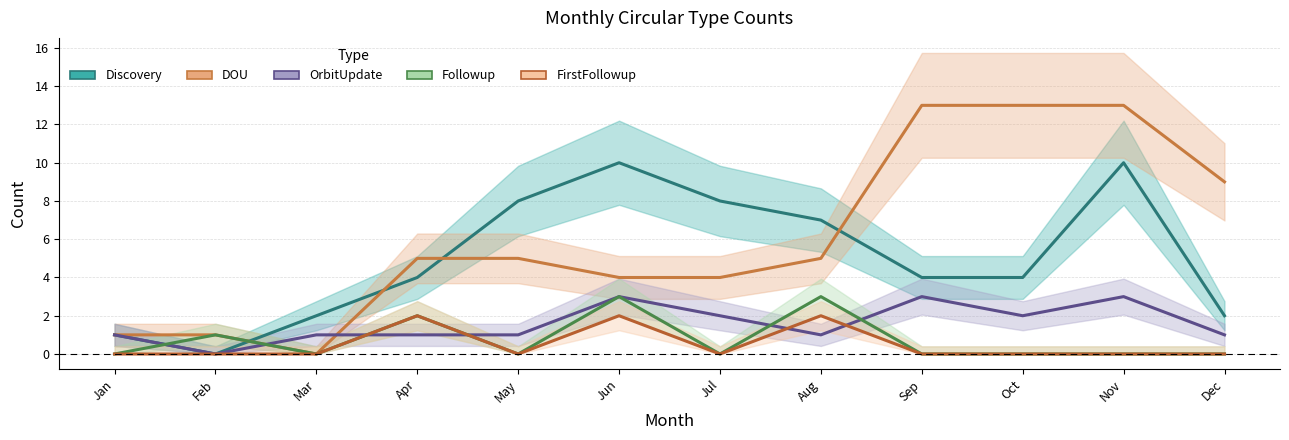

Which series has the largest range (max minus min)?

DOU